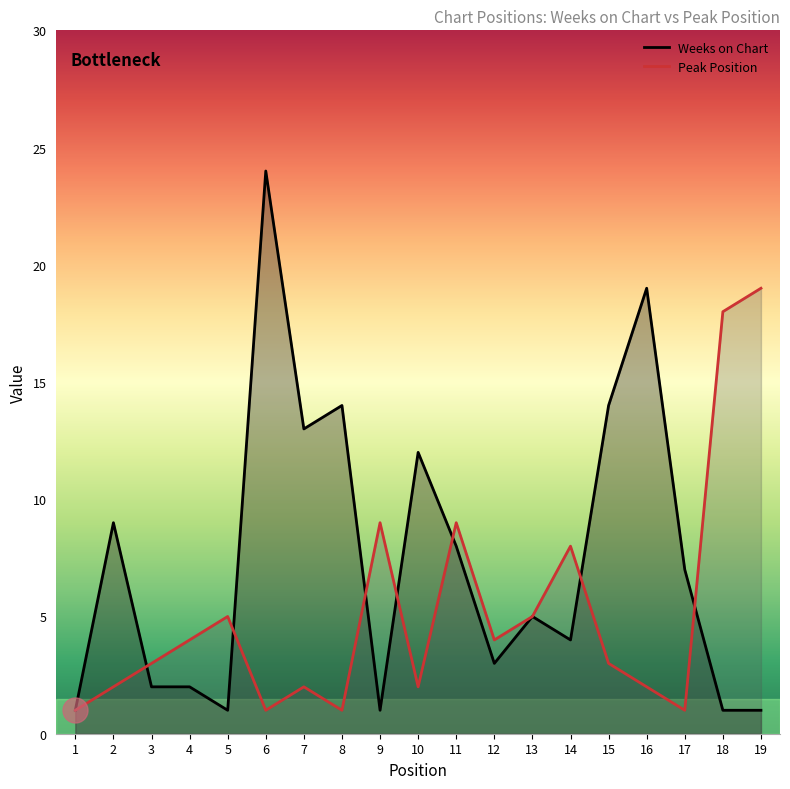

Reading right to left, extract all data points from this chart.

Weeks on Chart: 19=1	18=1	17=7	16=19	15=14	14=4	13=5	12=3	11=8	10=12	9=1	8=14	7=13	6=24	5=1	4=2	3=2	2=9	1=1
Peak Position: 19=19	18=18	17=1	16=2	15=3	14=8	13=5	12=4	11=9	10=2	9=9	8=1	7=2	6=1	5=5	4=4	3=3	2=2	1=1